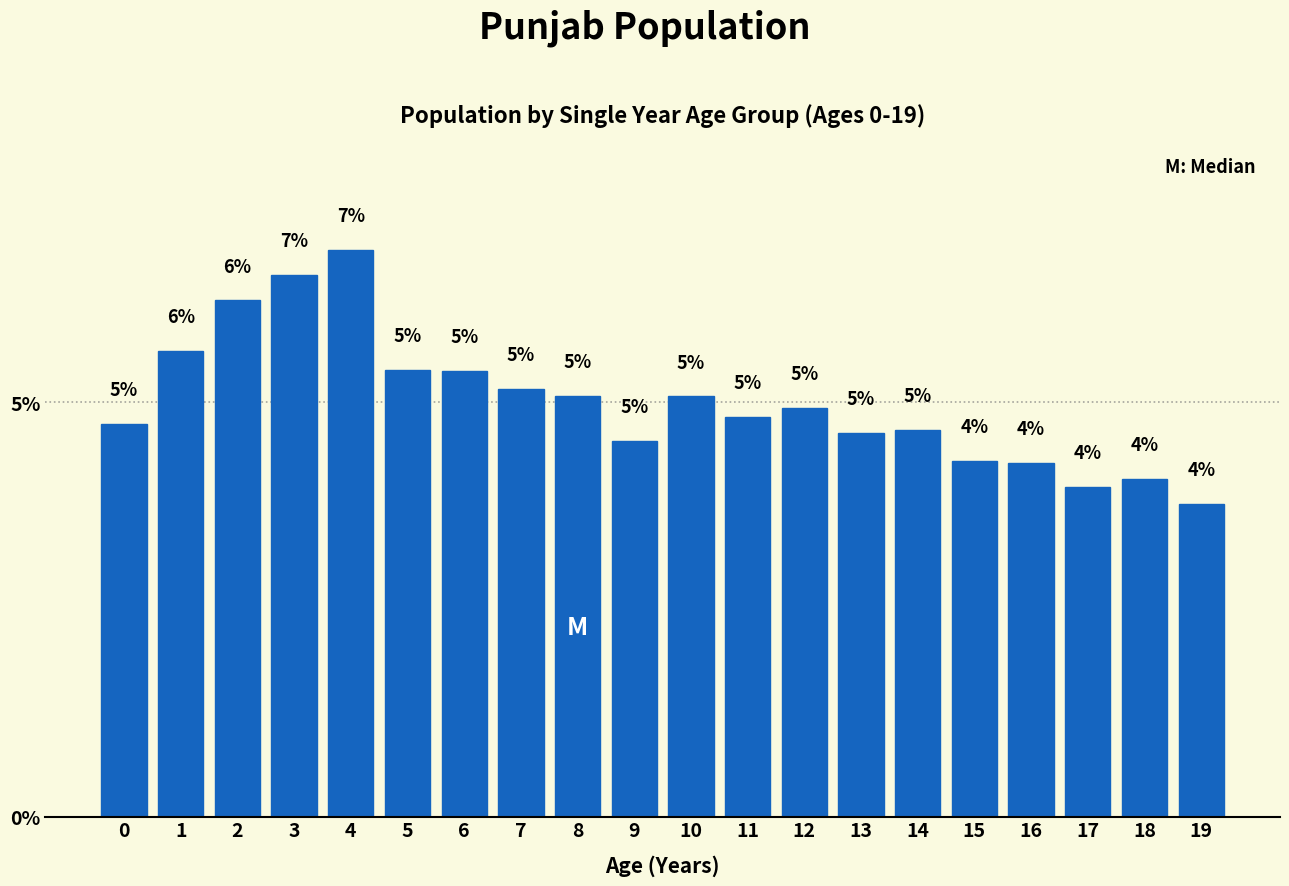

How many bars are there in total?

20